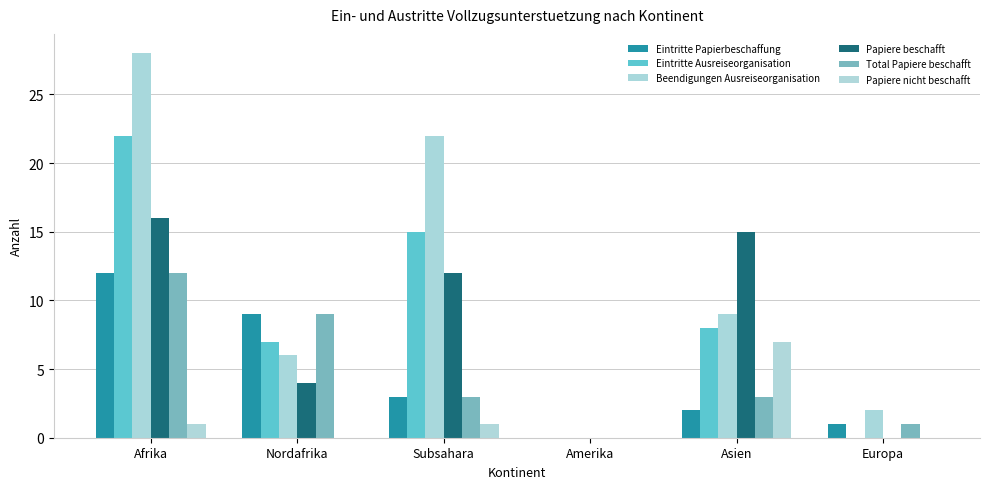

Which category has the highest value in the Beendigungen Ausreiseorganisation series?

Afrika